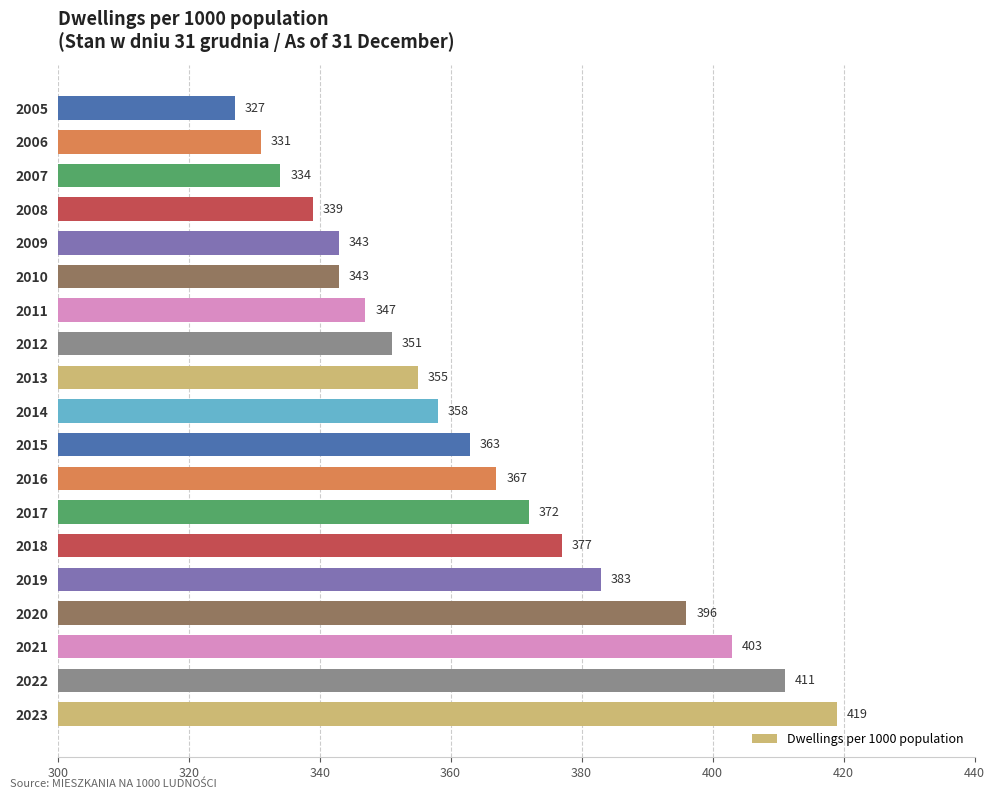

What is the difference between the values at 2018 and 2010?

34